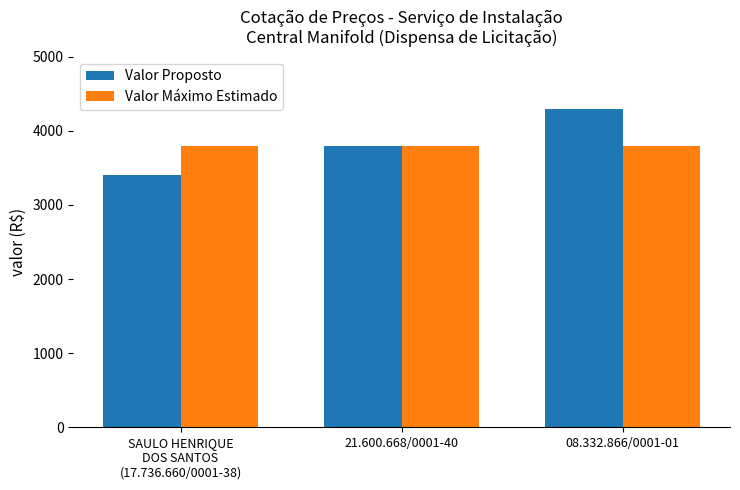

True or false: Valor Máximo Estimado has a value of 3800 at 21.600.668/0001-40.

True